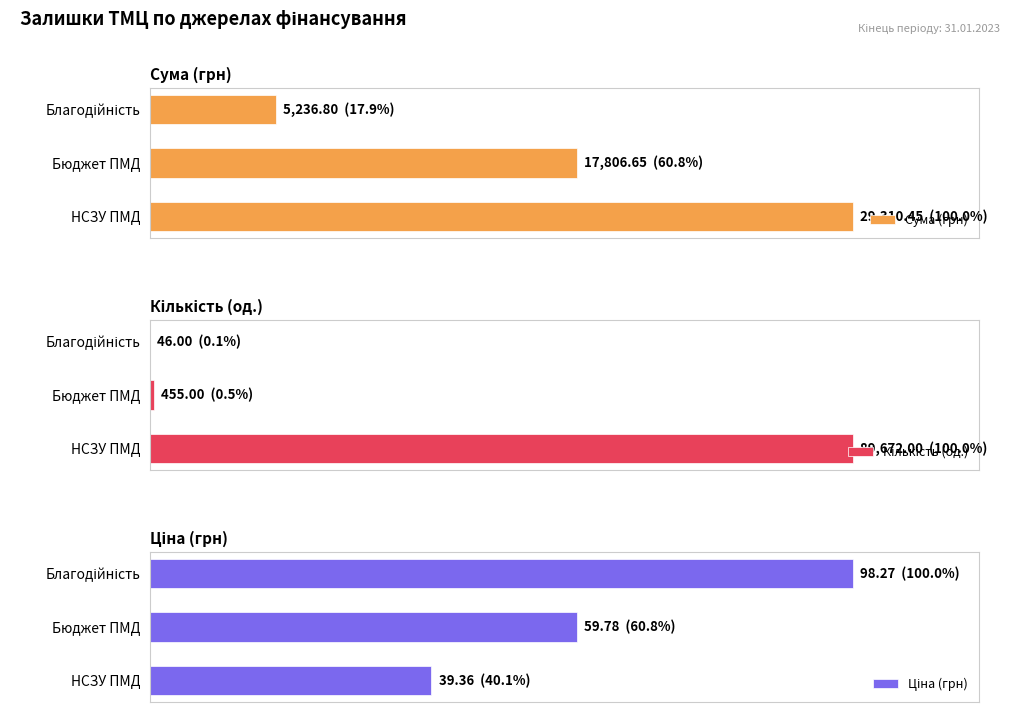

The value of Ціна (грн) at 5000 is 83.8. True or false?

False